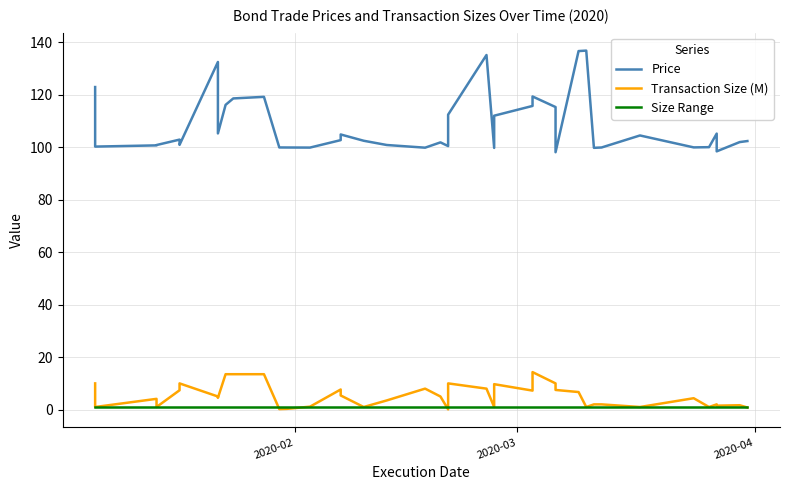

How many interior local valleys does the Price series have?

11